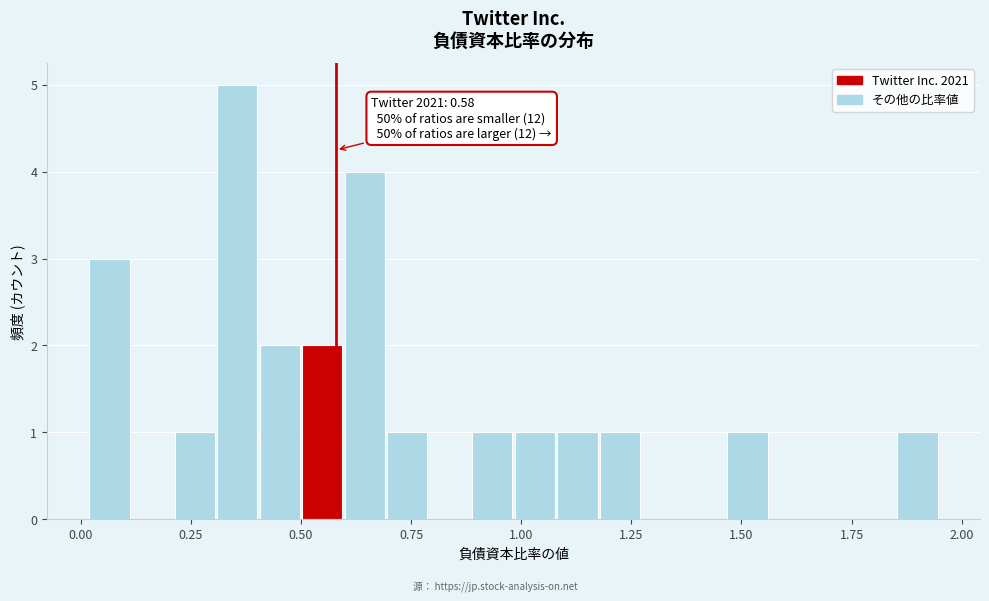

Around what value on the x-axis is the tallest bar? Give the approximate position of its centre, as read against the axis.

0.35